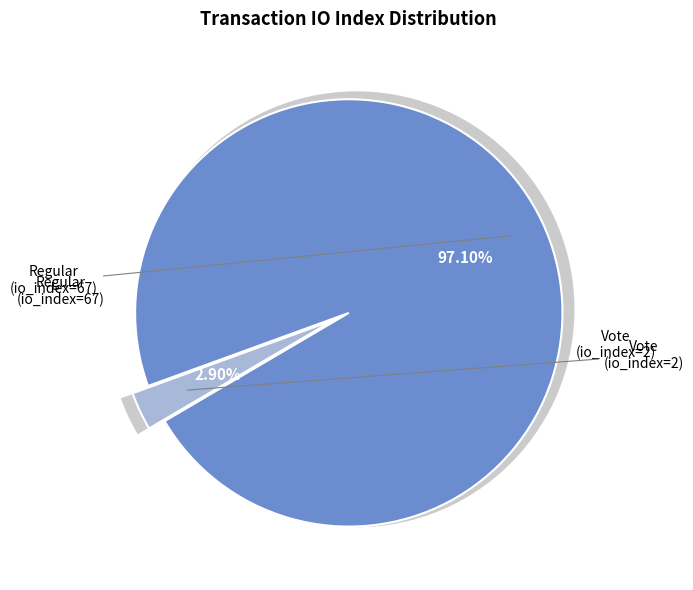

The Vote (io_index=2) slice represents 13% of the pie. True or false?

False